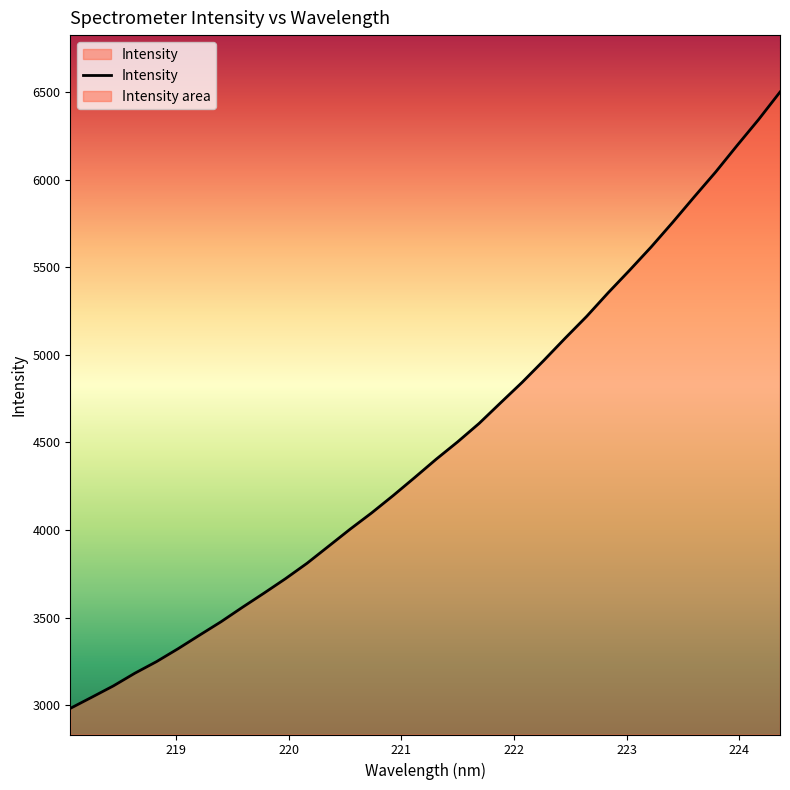

Where does the data first go above 4404?

221.3083